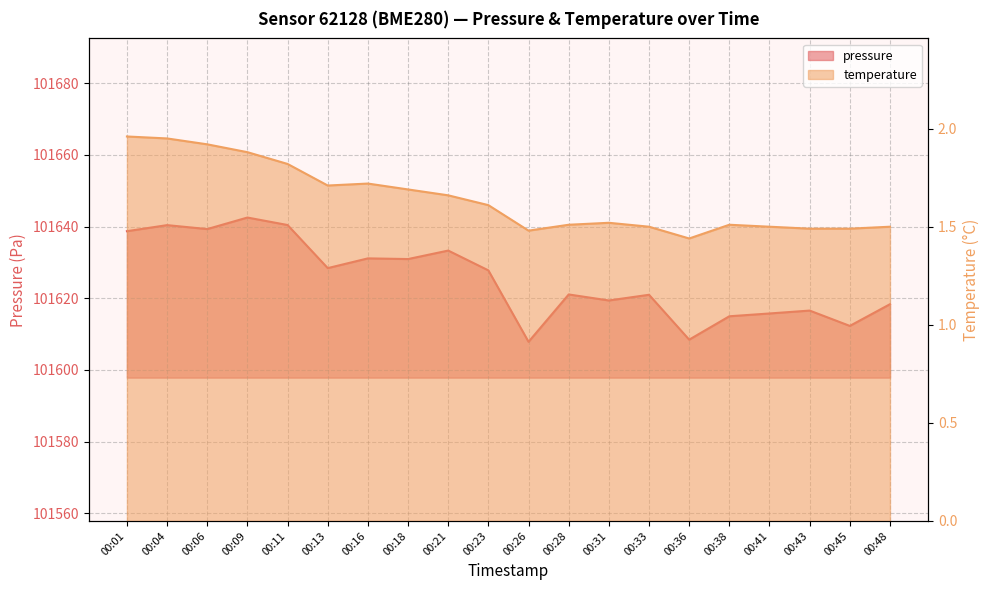

What is the value of the pressure point at the 15th from the left?

101608.4